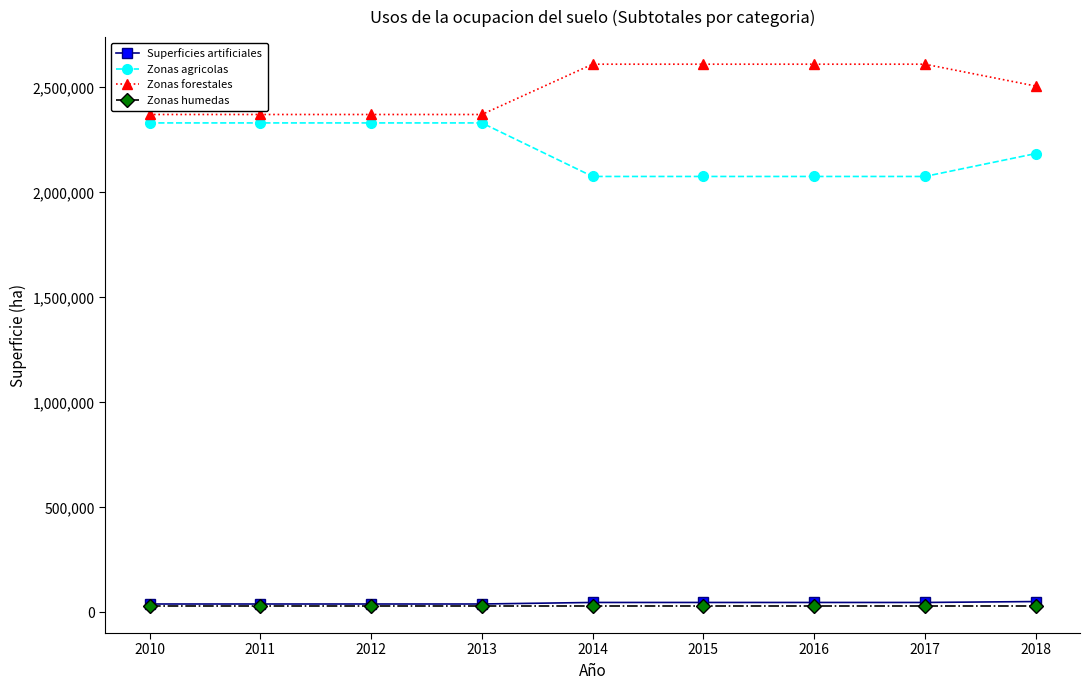

Is the value of Superficies artificiales at 2016 greater than the value of Zonas forestales at 2015?

No